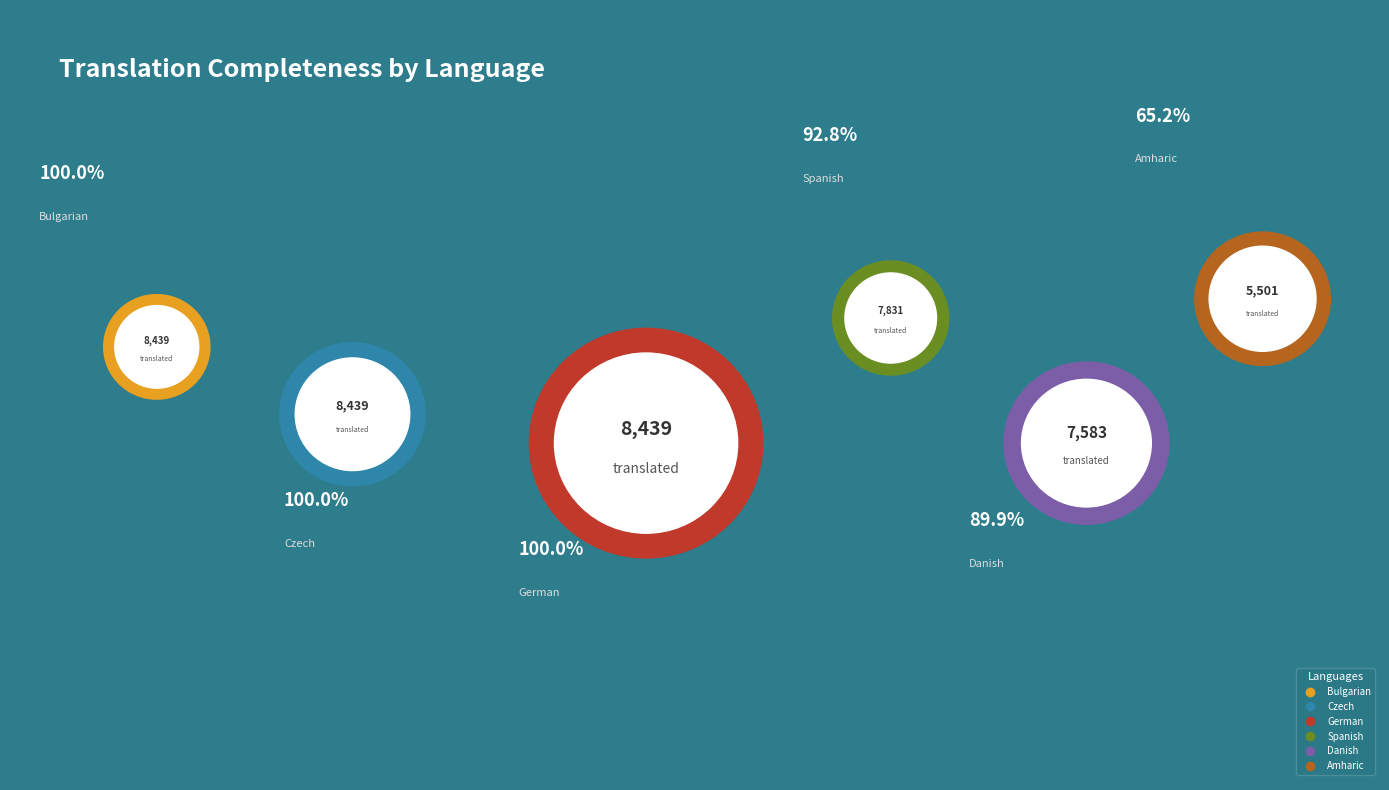

Does any single category account for the majority?

No